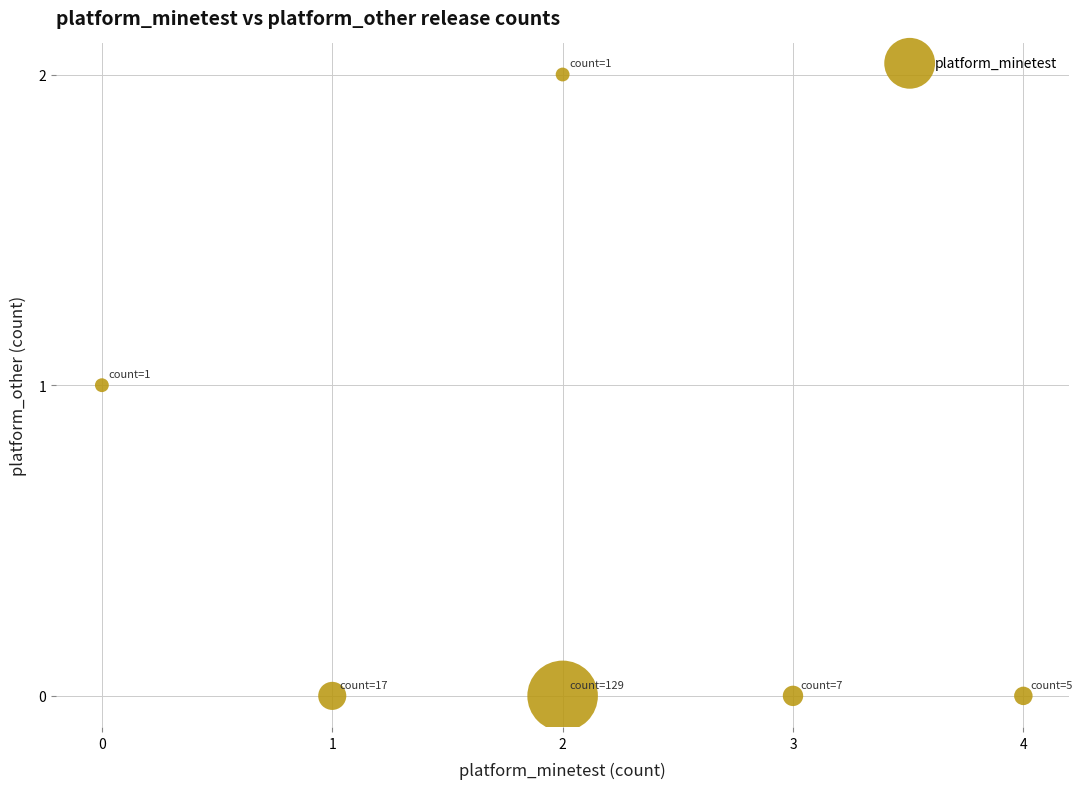

What is the range of X values (max minus min)?

4